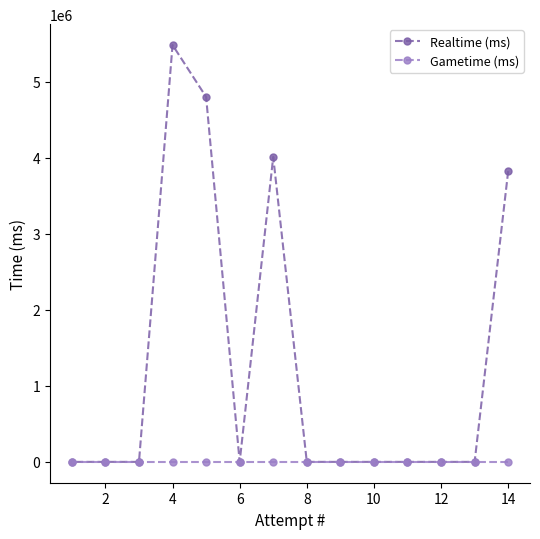

Rank the series by their average value, from highest to lowest.

Realtime (ms), Gametime (ms)